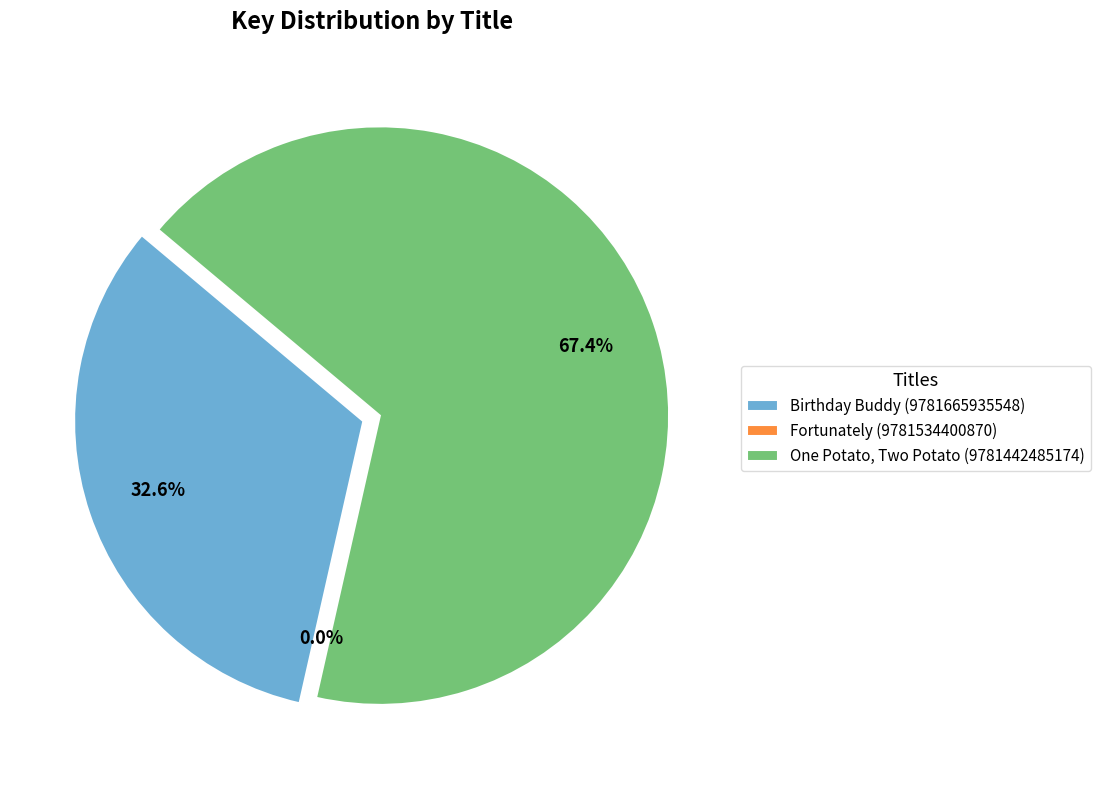

Do Birthday Buddy (9781665935548) and One Potato, Two Potato (9781442485174) together represent more than half of the pie?

Yes